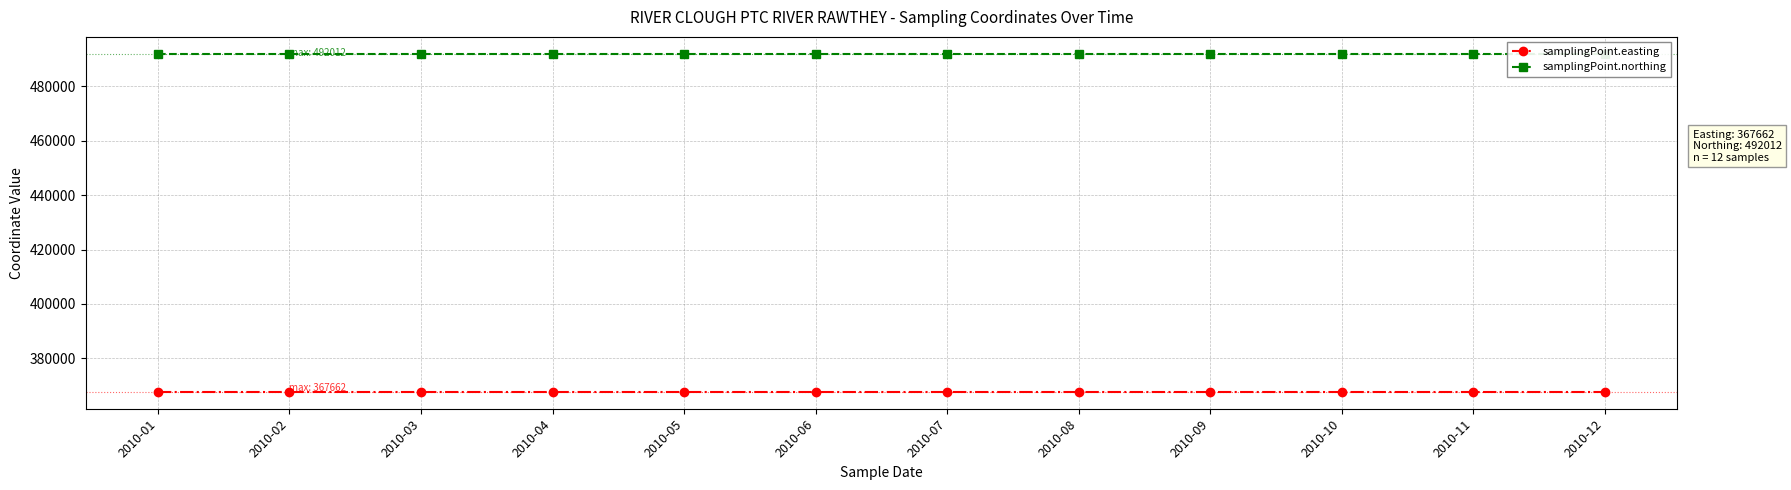

At how many categories does at least one series exceed 370742?

12